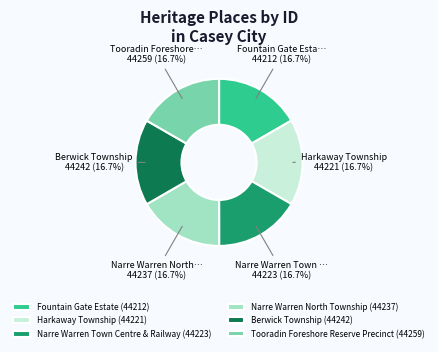

What is the ratio of the value at Harkaway Township (44221) to the value at Fountain Gate Estate (44212)?

1.0